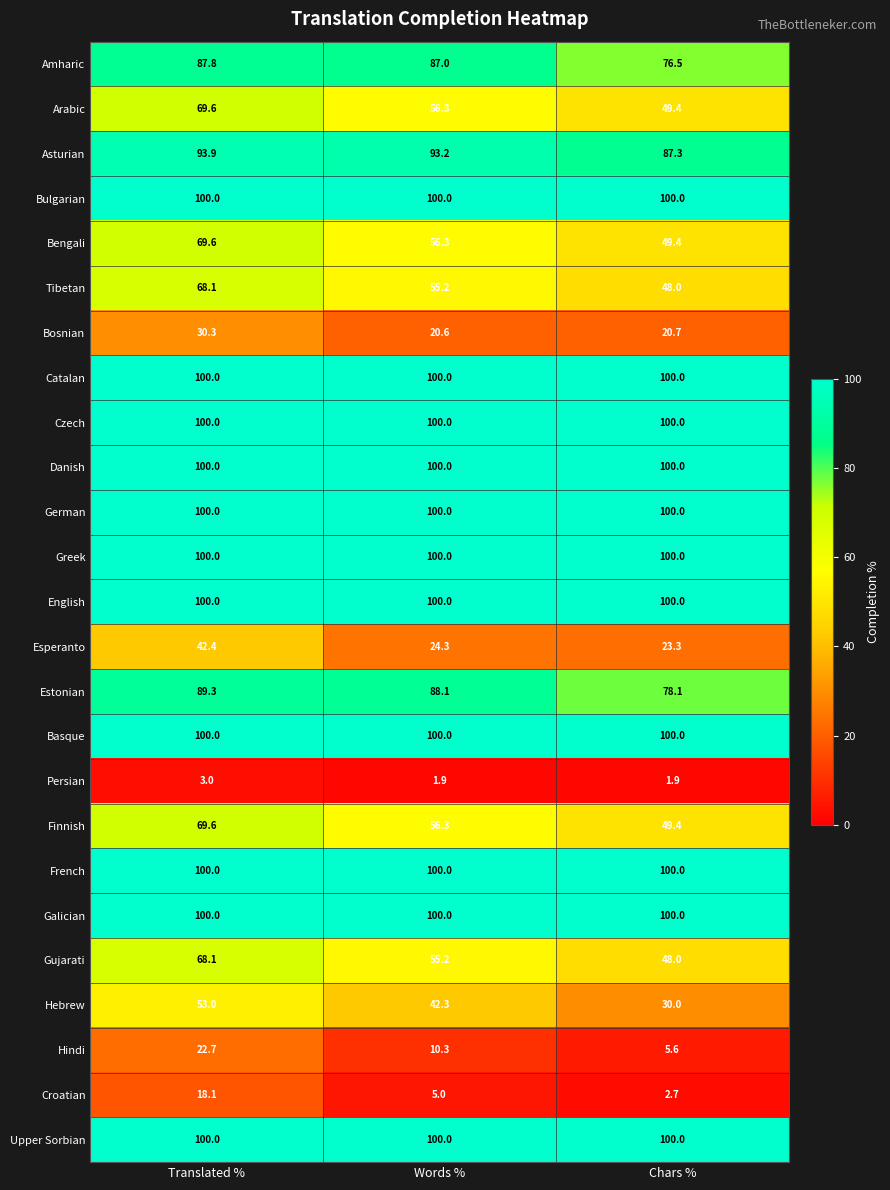

Rank the categories by Amharic value from lowest to highest.

Chars %, Words %, Translated %